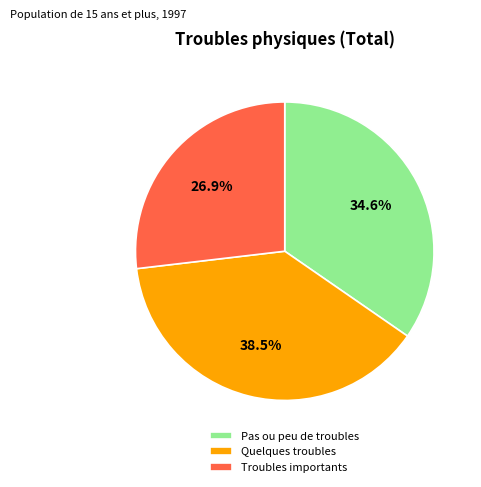

To the nearest percent, what percentage of the pie is Pas ou peu de troubles?

35%